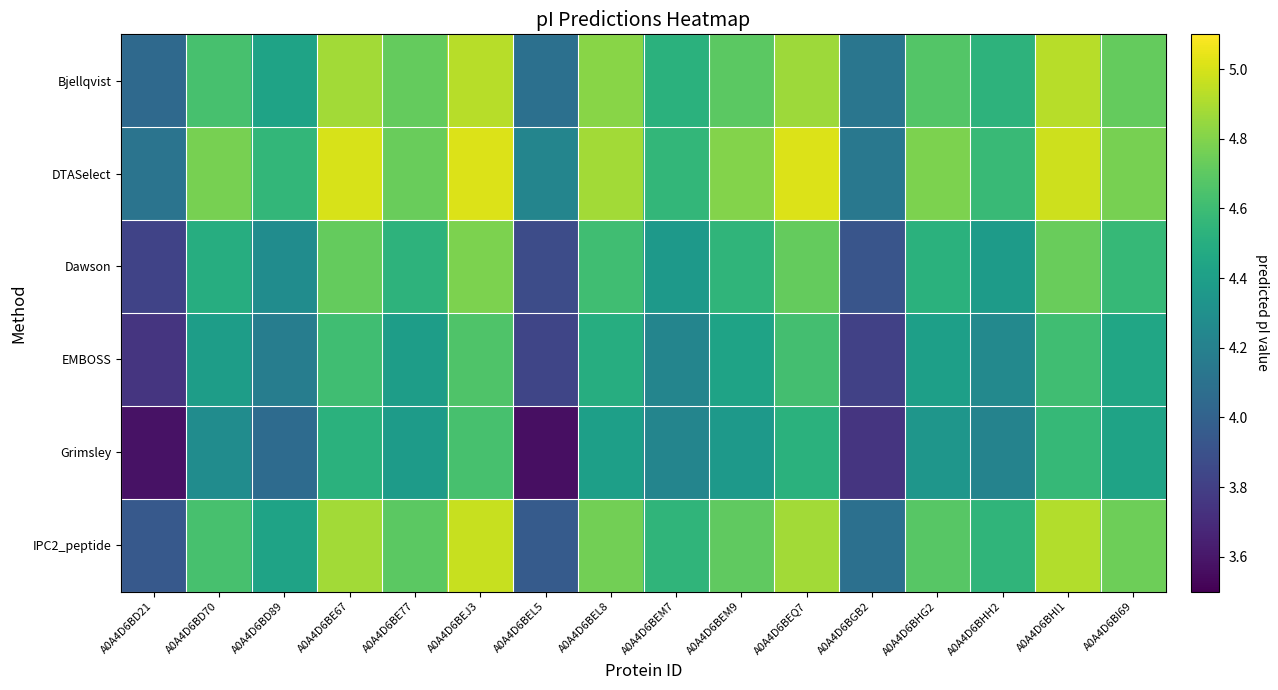

Reading left to right, list all the values displayed in this chart.

Bjellqvist: A0A4D6BD21=4.0	A0A4D6BD70=4.6	A0A4D6BD89=4.4	A0A4D6BE67=4.9	A0A4D6BE77=4.7	A0A4D6BEJ3=4.9	A0A4D6BEL5=4.1	A0A4D6BEL8=4.8	A0A4D6BEM7=4.5	A0A4D6BEM9=4.7	A0A4D6BEQ7=4.9	A0A4D6BGB2=4.1	A0A4D6BHG2=4.7	A0A4D6BHH2=4.5	A0A4D6BHI1=4.9	A0A4D6BI69=4.7
DTASelect: A0A4D6BD21=4.1	A0A4D6BD70=4.8	A0A4D6BD89=4.6	A0A4D6BE67=5.0	A0A4D6BE77=4.7	A0A4D6BEJ3=5.0	A0A4D6BEL5=4.2	A0A4D6BEL8=4.9	A0A4D6BEM7=4.6	A0A4D6BEM9=4.8	A0A4D6BEQ7=5.0	A0A4D6BGB2=4.1	A0A4D6BHG2=4.8	A0A4D6BHH2=4.6	A0A4D6BHI1=5.0	A0A4D6BI69=4.8
Dawson: A0A4D6BD21=3.8	A0A4D6BD70=4.5	A0A4D6BD89=4.3	A0A4D6BE67=4.7	A0A4D6BE77=4.5	A0A4D6BEJ3=4.8	A0A4D6BEL5=3.9	A0A4D6BEL8=4.6	A0A4D6BEM7=4.4	A0A4D6BEM9=4.5	A0A4D6BEQ7=4.7	A0A4D6BGB2=3.9	A0A4D6BHG2=4.5	A0A4D6BHH2=4.4	A0A4D6BHI1=4.7	A0A4D6BI69=4.6
EMBOSS: A0A4D6BD21=3.7	A0A4D6BD70=4.4	A0A4D6BD89=4.2	A0A4D6BE67=4.6	A0A4D6BE77=4.4	A0A4D6BEJ3=4.7	A0A4D6BEL5=3.8	A0A4D6BEL8=4.5	A0A4D6BEM7=4.2	A0A4D6BEM9=4.4	A0A4D6BEQ7=4.6	A0A4D6BGB2=3.8	A0A4D6BHG2=4.4	A0A4D6BHH2=4.3	A0A4D6BHI1=4.6	A0A4D6BI69=4.4
Grimsley: A0A4D6BD21=3.6	A0A4D6BD70=4.3	A0A4D6BD89=4.1	A0A4D6BE67=4.5	A0A4D6BE77=4.4	A0A4D6BEJ3=4.6	A0A4D6BEL5=3.6	A0A4D6BEL8=4.4	A0A4D6BEM7=4.2	A0A4D6BEM9=4.4	A0A4D6BEQ7=4.5	A0A4D6BGB2=3.7	A0A4D6BHG2=4.3	A0A4D6BHH2=4.2	A0A4D6BHI1=4.6	A0A4D6BI69=4.4
IPC2_peptide: A0A4D6BD21=3.9	A0A4D6BD70=4.6	A0A4D6BD89=4.4	A0A4D6BE67=4.9	A0A4D6BE77=4.7	A0A4D6BEJ3=5.0	A0A4D6BEL5=4.0	A0A4D6BEL8=4.8	A0A4D6BEM7=4.5	A0A4D6BEM9=4.7	A0A4D6BEQ7=4.9	A0A4D6BGB2=4.1	A0A4D6BHG2=4.7	A0A4D6BHH2=4.5	A0A4D6BHI1=4.9	A0A4D6BI69=4.7